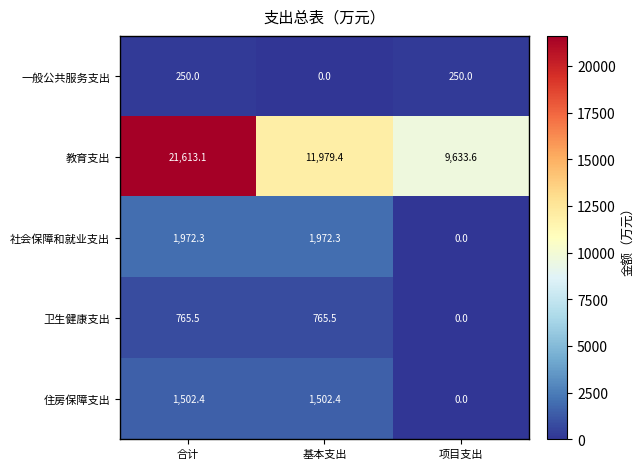

At which label does 社会保障和就业支出 reach its minimum?

项目支出